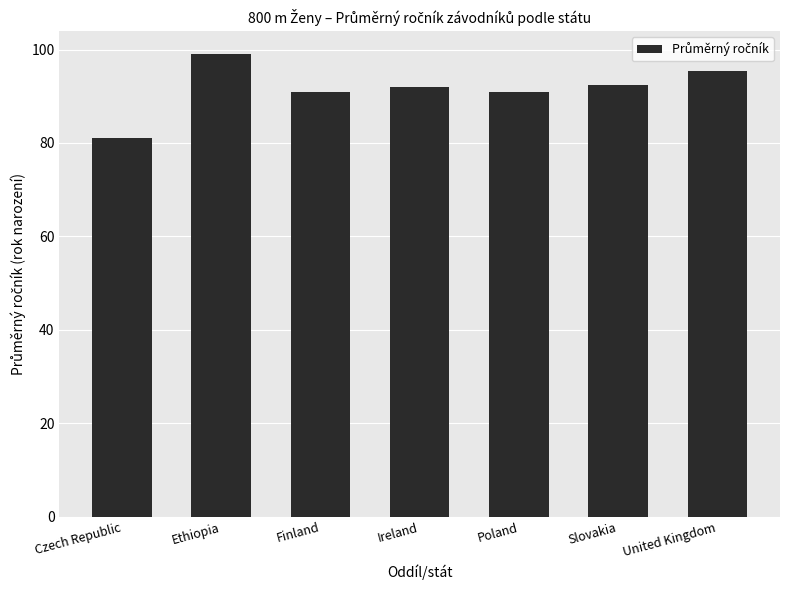

What is the minimum value shown in the chart?

81.0